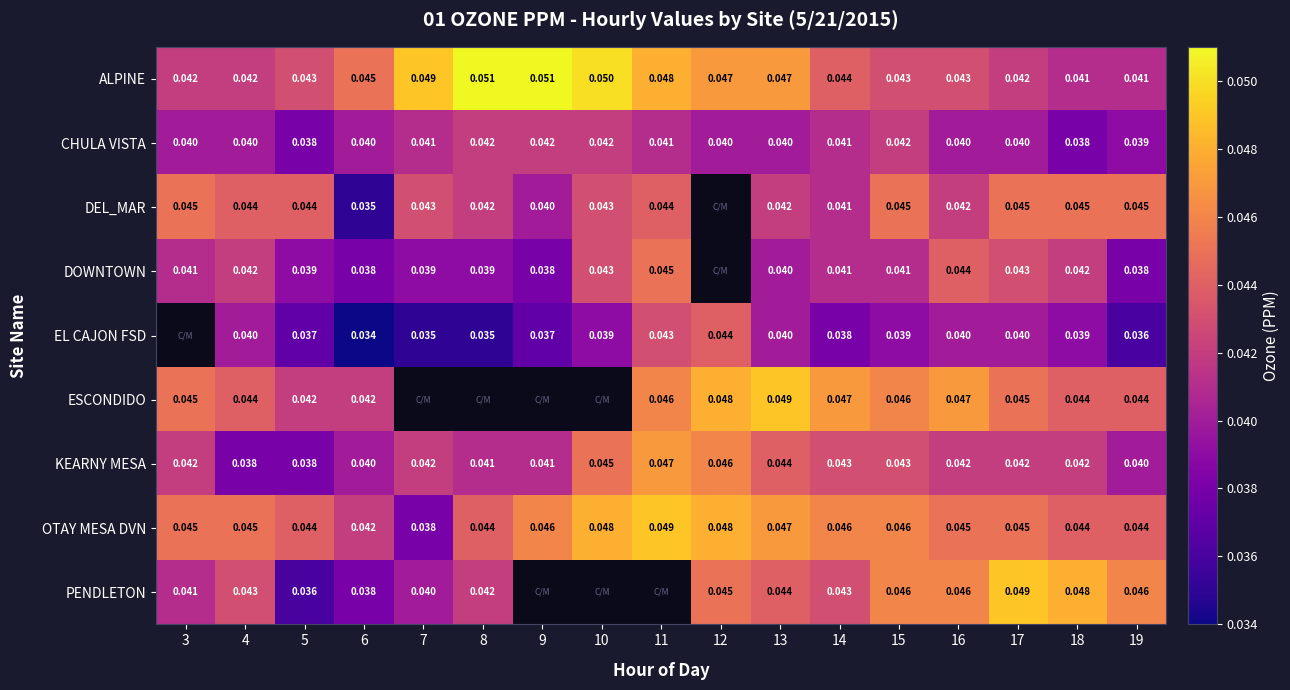

True or false: KEARNY MESA has a value of 0.0 at 17.

True